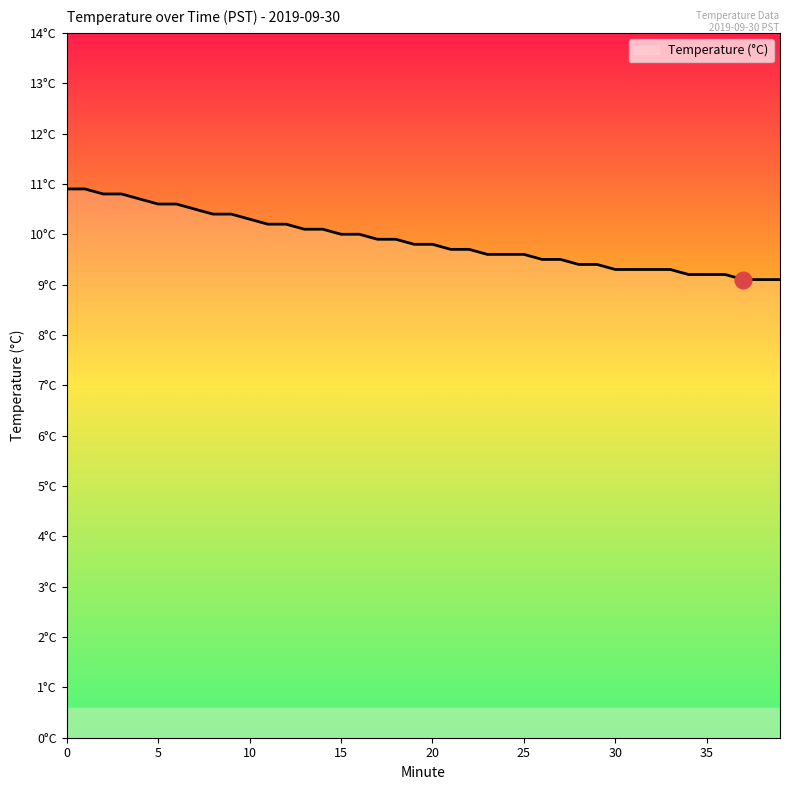

Does the chart have visible grid lines?

No